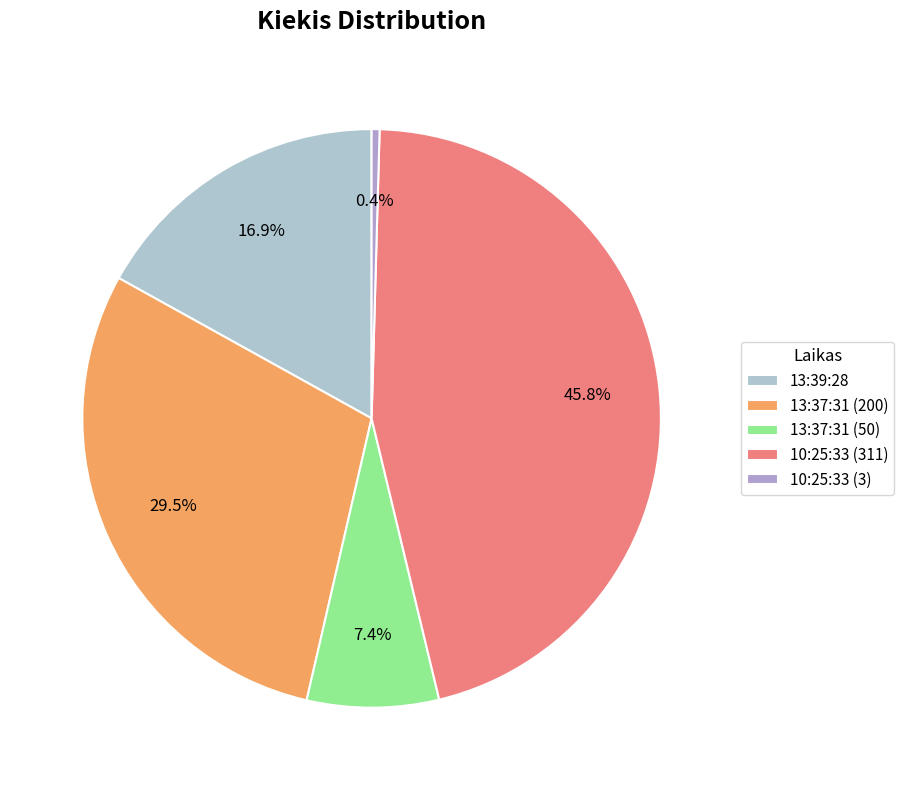

Which has a higher value, 13:39:28 or 13:37:31 (200)?

13:37:31 (200)